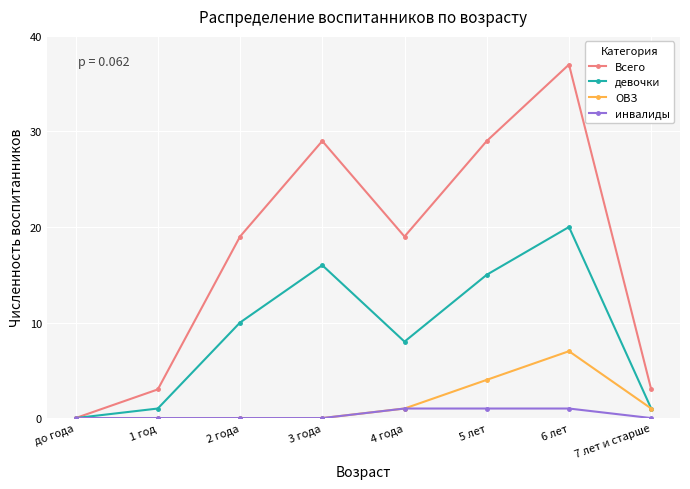

Read the ОВЗ value at 7 лет и старше.

1